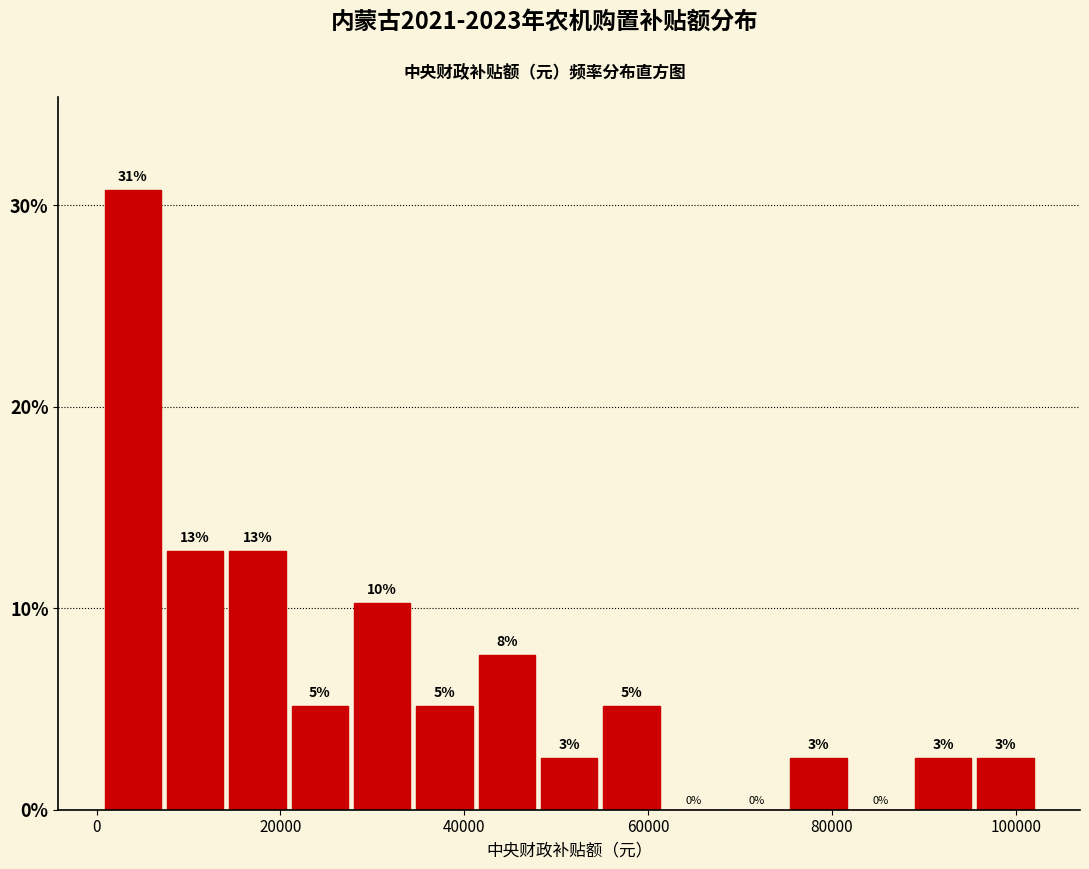

Around what value on the x-axis is the tallest bar? Give the approximate position of its centre, as read against the axis.

4000